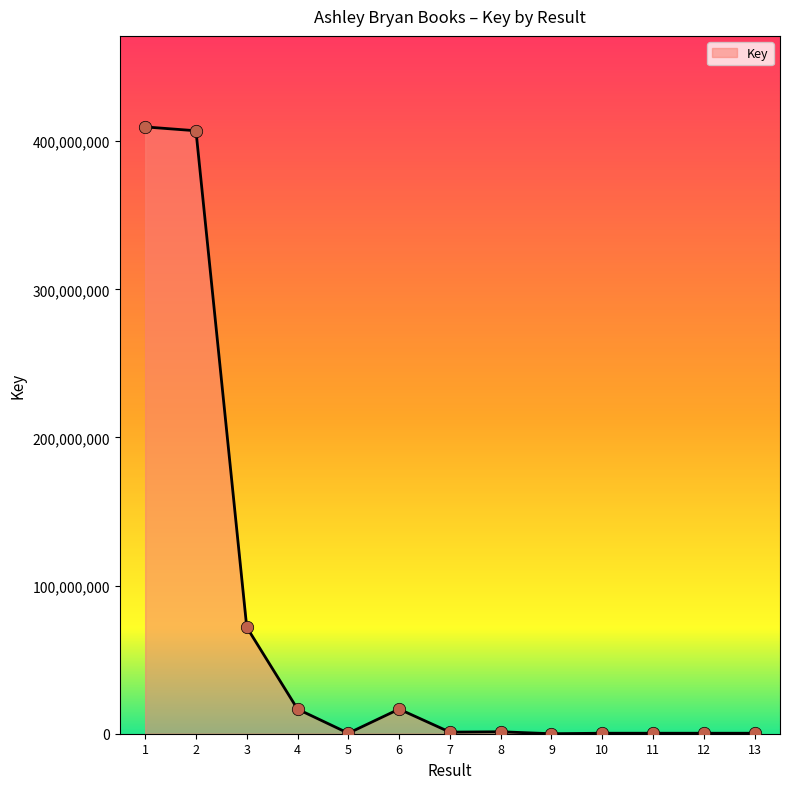

What is the change in value from 4 to 5?

-16289248